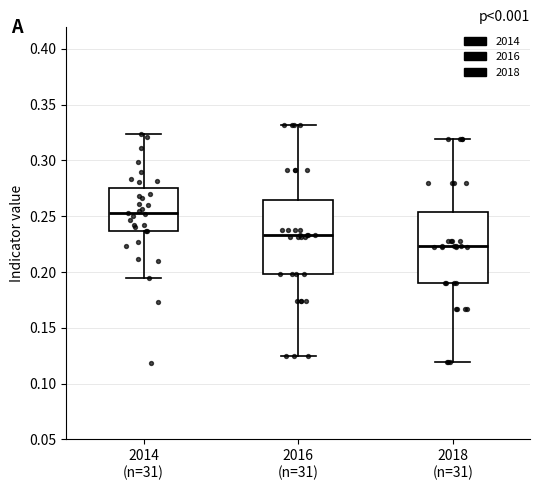

Which box's median line is the lowest?

2018 (n=31)